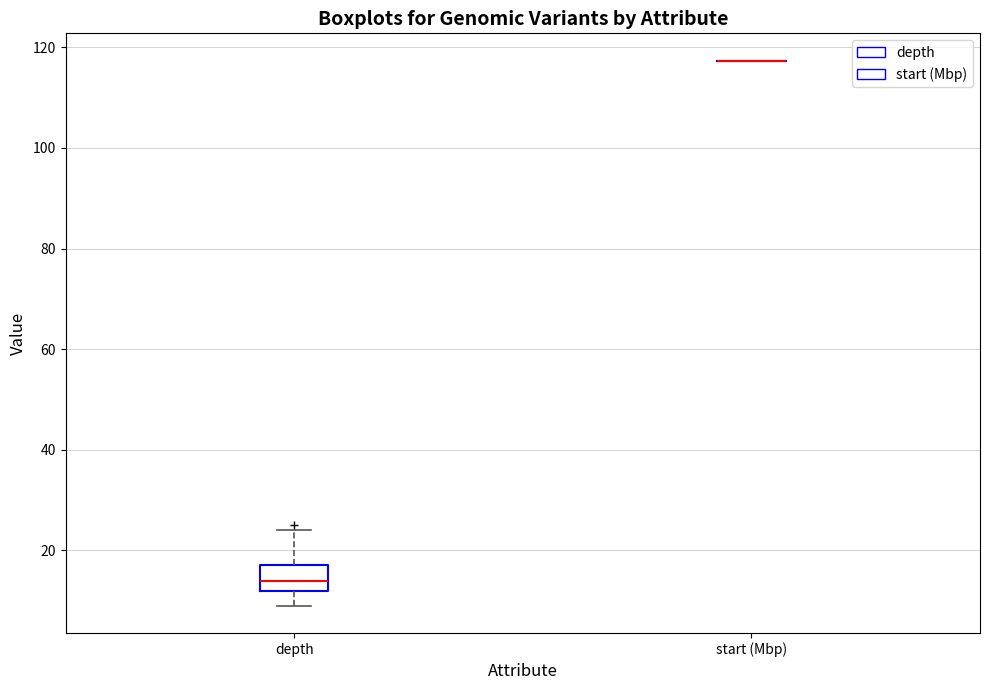

Which box is the tallest, from its lower edge to its upper edge?

depth